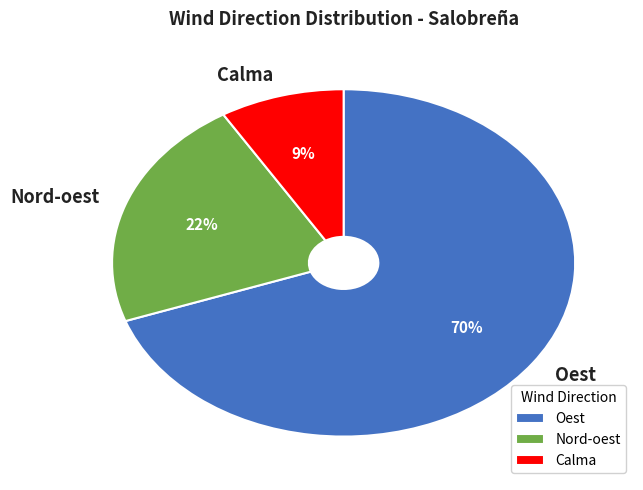

To the nearest percent, what is the average slice percentage?

33%